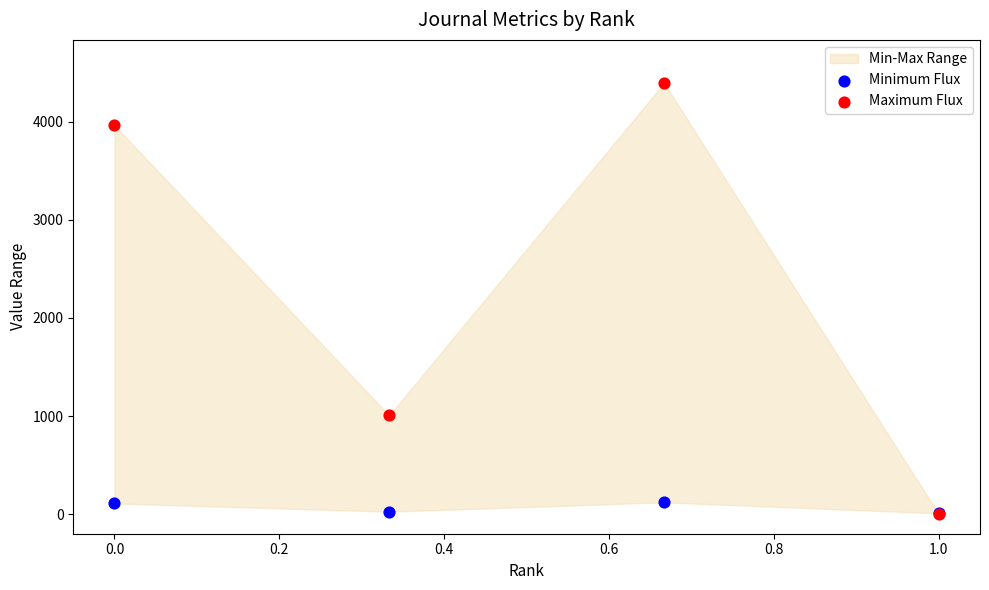

Across all series, what Y value is closest to 2197?

1006